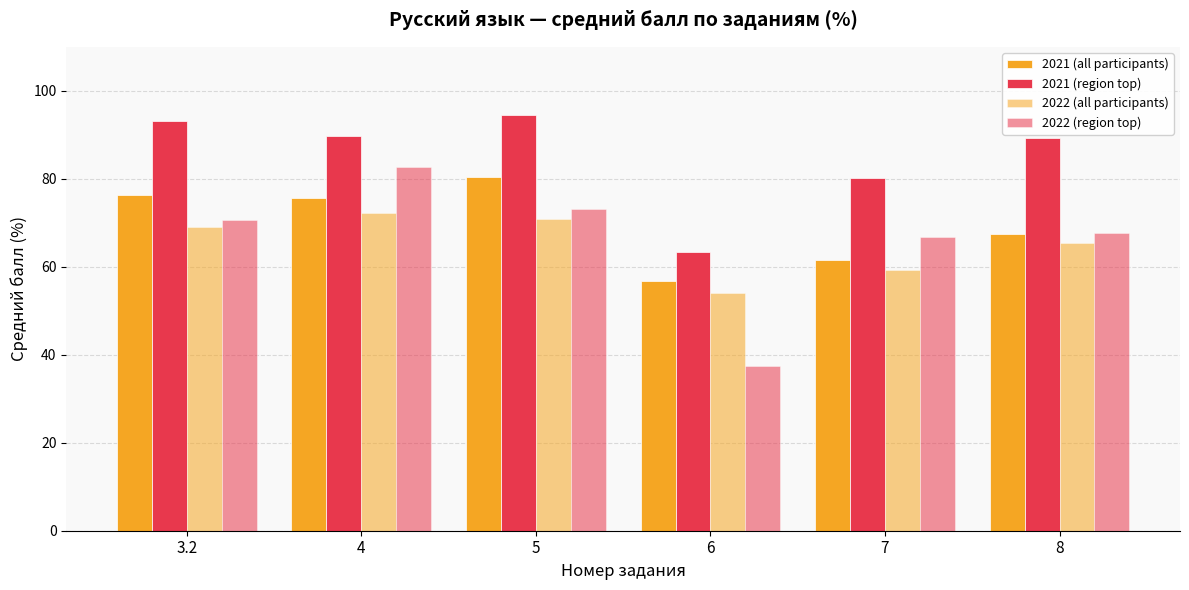

At which label does 2021 (all participants) first exceed 75?

3.2